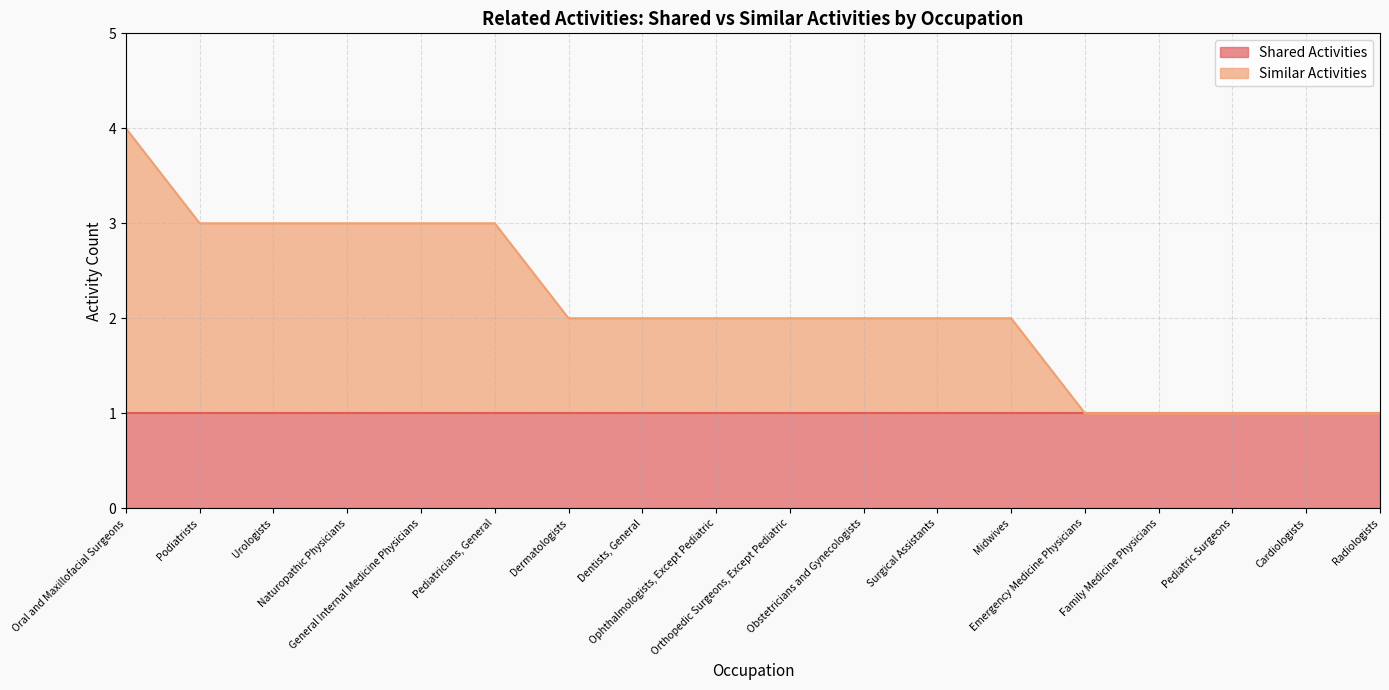

What is the value of the 4th point from the left?

3